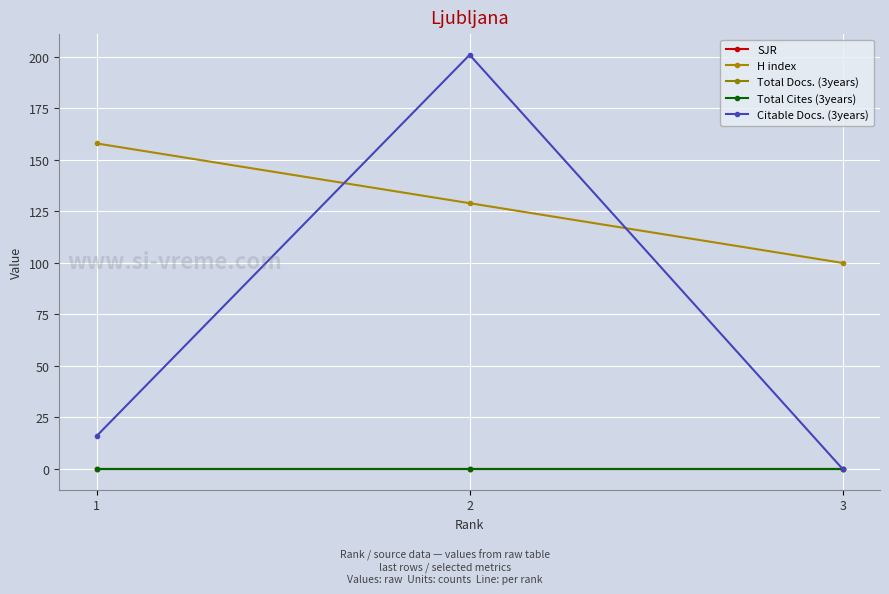

Is this an area chart (filled region under the line)?

No